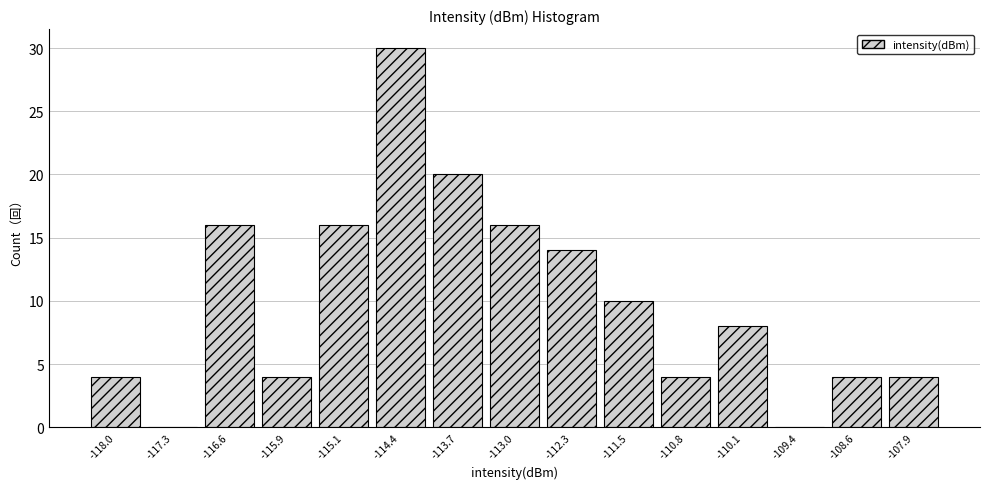

Reading left to right, transcribe this chart: for each bar, give the range it covers on the x-axis and its height. Neither the bar edges nor the heights are printed on the chart, so give them approximately, as read against the axes.

-118.4 to -117.7: 4
-117.7 to -116.9: 0
-116.9 to -116.2: 16
-116.2 to -115.5: 4
-115.5 to -114.8: 16
-114.8 to -114.1: 30
-114.1 to -113.3: 20
-113.3 to -112.6: 16
-112.6 to -111.9: 14
-111.9 to -111.2: 10
-111.2 to -110.4: 4
-110.4 to -109.7: 8
-109.7 to -109.0: 0
-109.0 to -108.3: 4
-108.3 to -107.6: 4